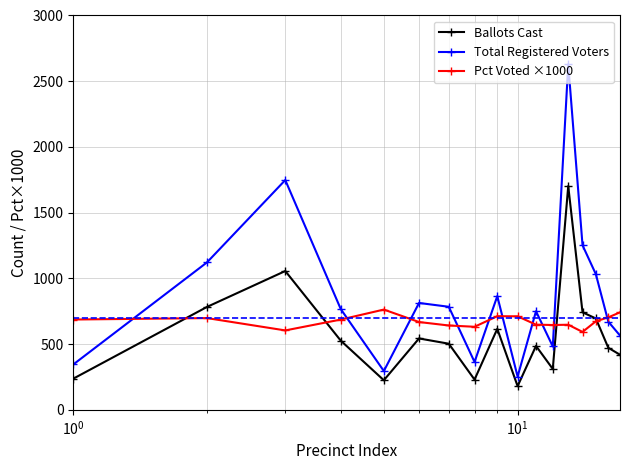

What is the difference between the maximum and minimum values in the Pct Voted ×1000 series?

170.1